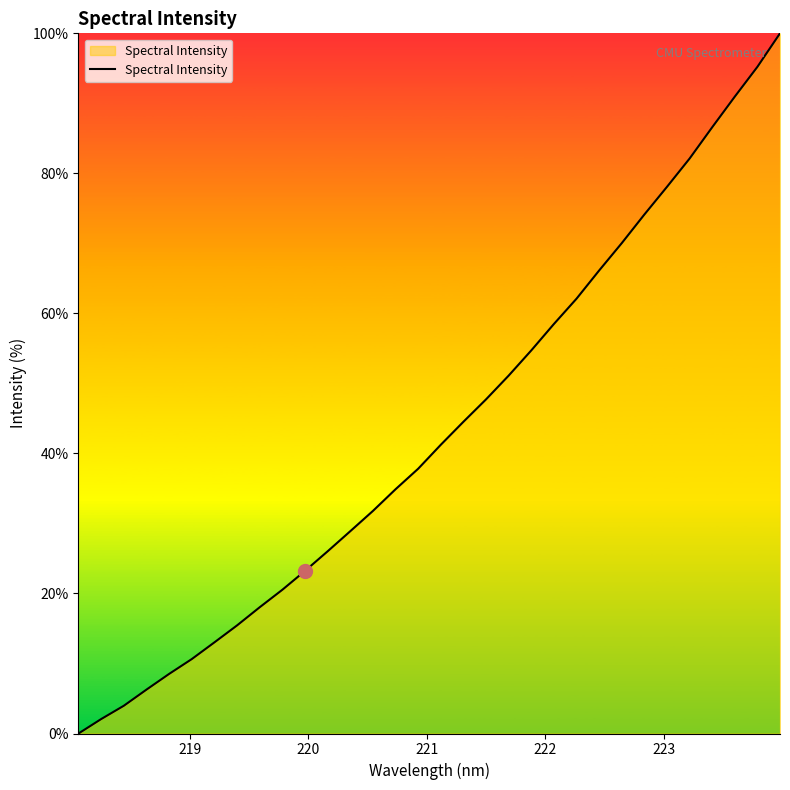

What is the maximum value shown in the chart?

100.0